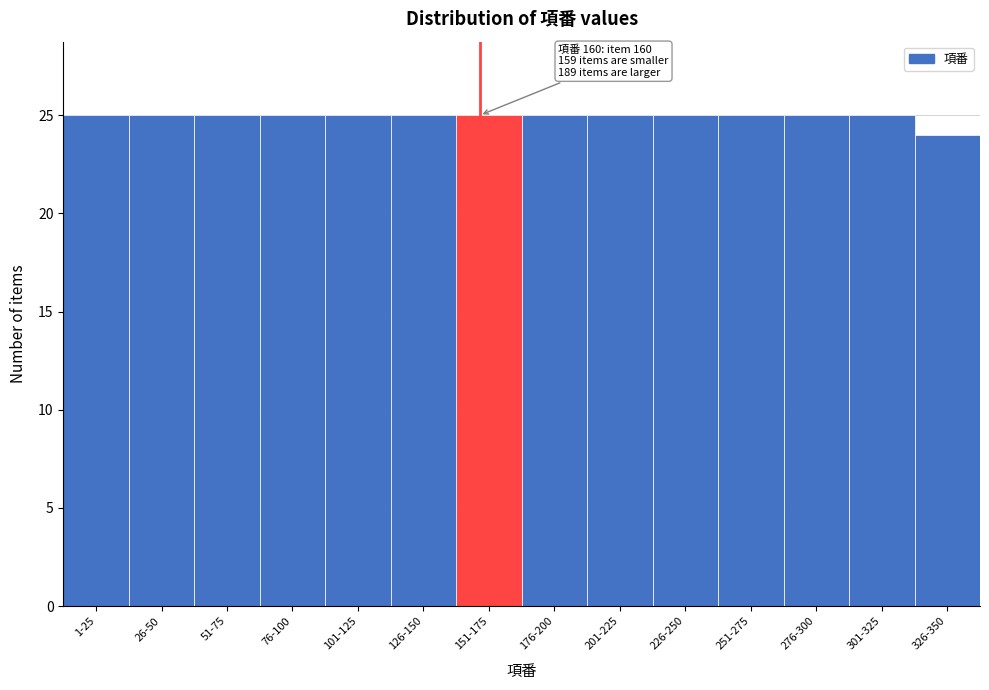

Reading left to right, list all the values displayed in this chart.

1-25=25	26-50=25	51-75=25	76-100=25	101-125=25	126-150=25	151-175=25	176-200=25	201-225=25	226-250=25	251-275=25	276-300=25	301-325=25	326-350=24